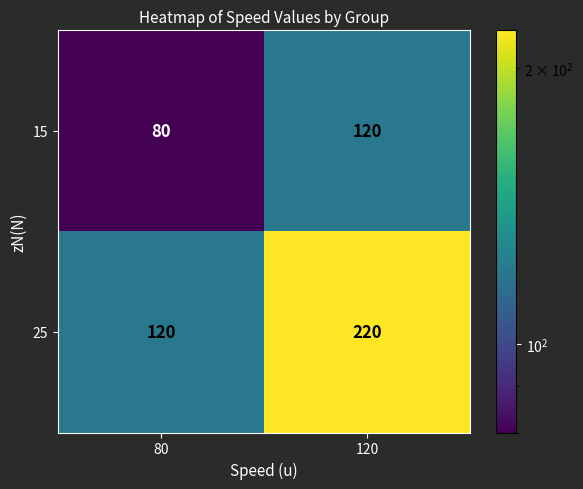

What value does the 25 series have at 80, to the nearest 50?

100